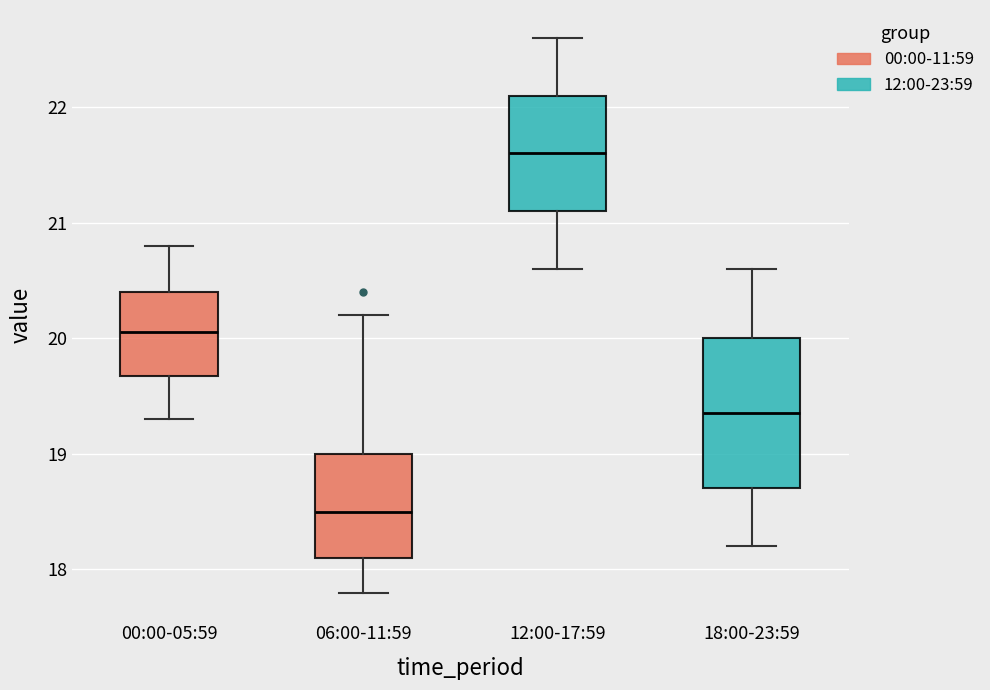

Comparing the boxes themselves (not the whiskers), which one is the tallest?

18:00-23:59